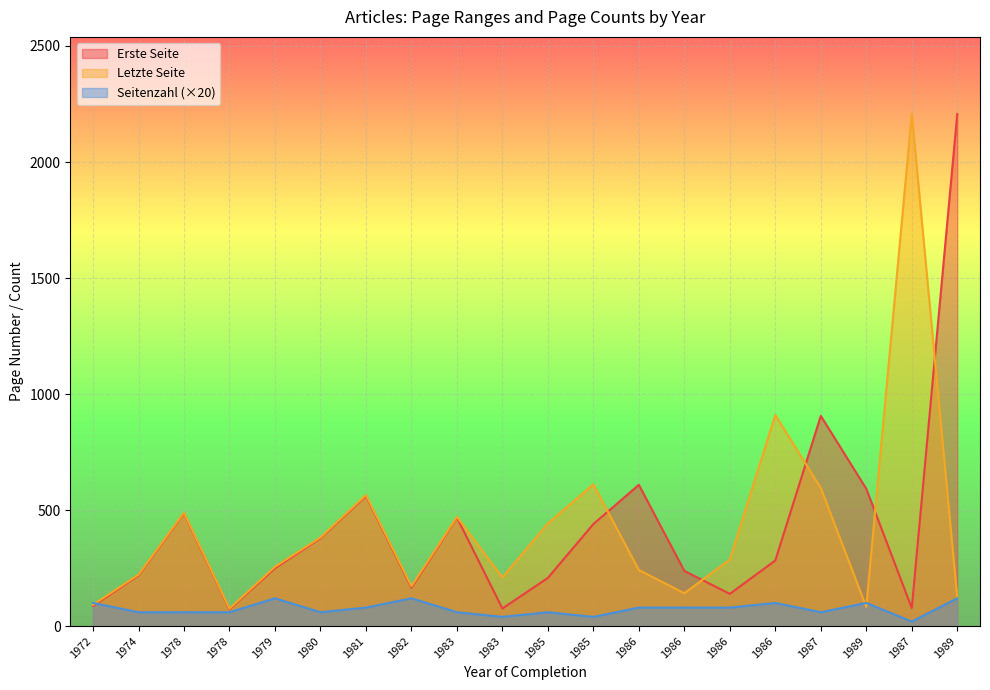

Which label corresponds to the smallest value in the chart?

1987